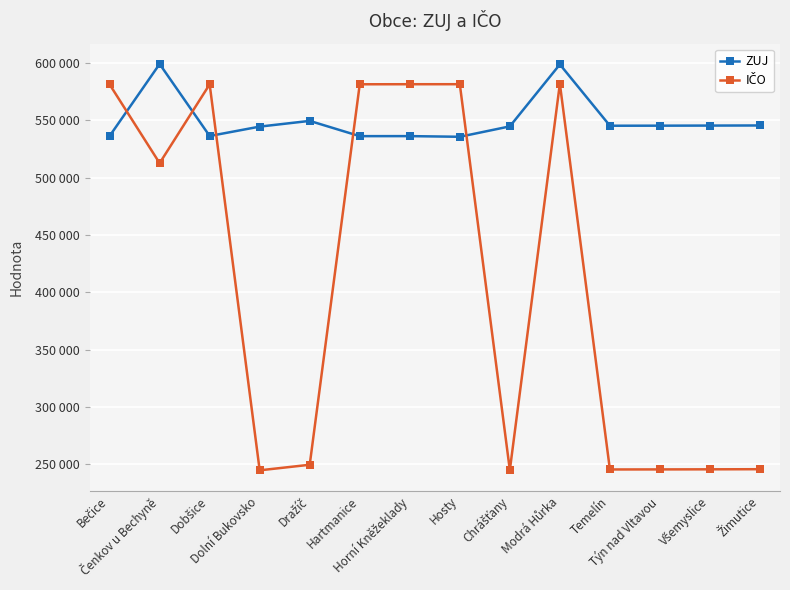

Is this an area chart (filled region under the line)?

No